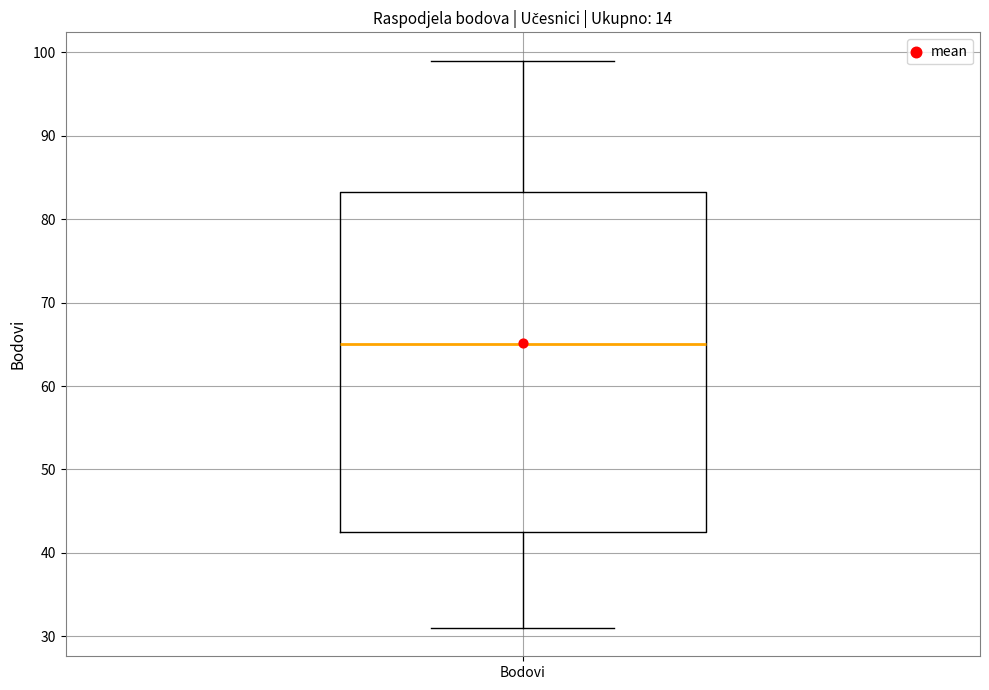

Transcribe this box plot: give where the median line is, the range the box spans, and where the two whiskers end, as read against the y-axis. The values are not printed on the chart, so give them approximately, as read against the axis.

median 65, box 43 to 83, whiskers 31 to 99